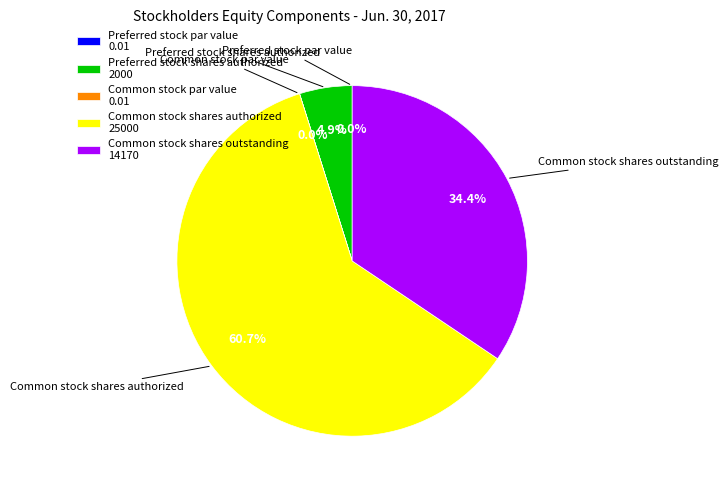

Is there any slice that represents more than half of the pie?

Yes